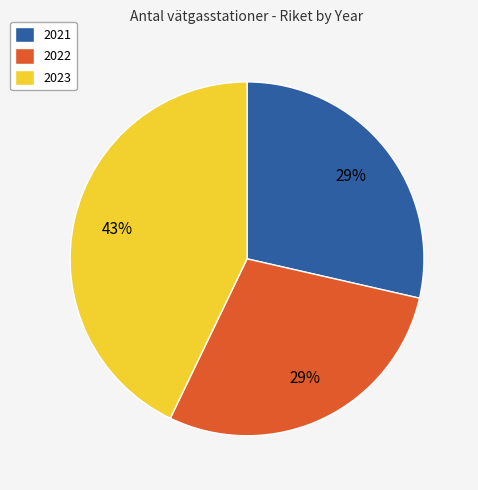

Is the sum of 2021 and 2022 greater than half?

Yes